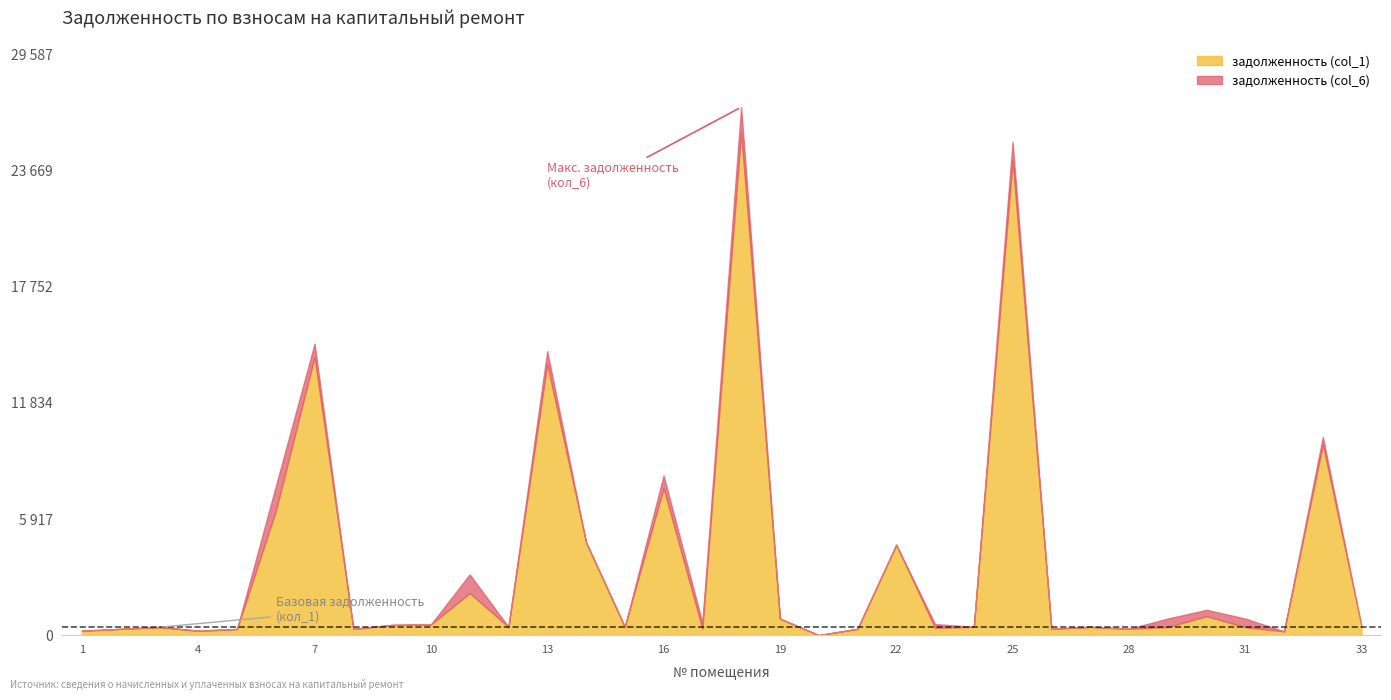

What are all the series names shown in the legend?

задолженность (col_1), задолженность (col_6)